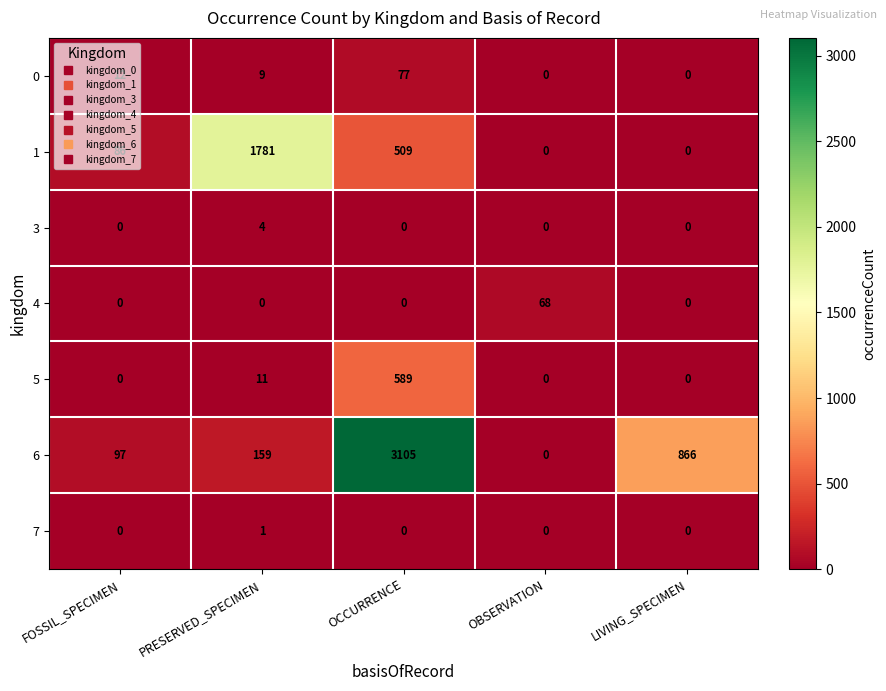

Which series has the widest spread of values?

6